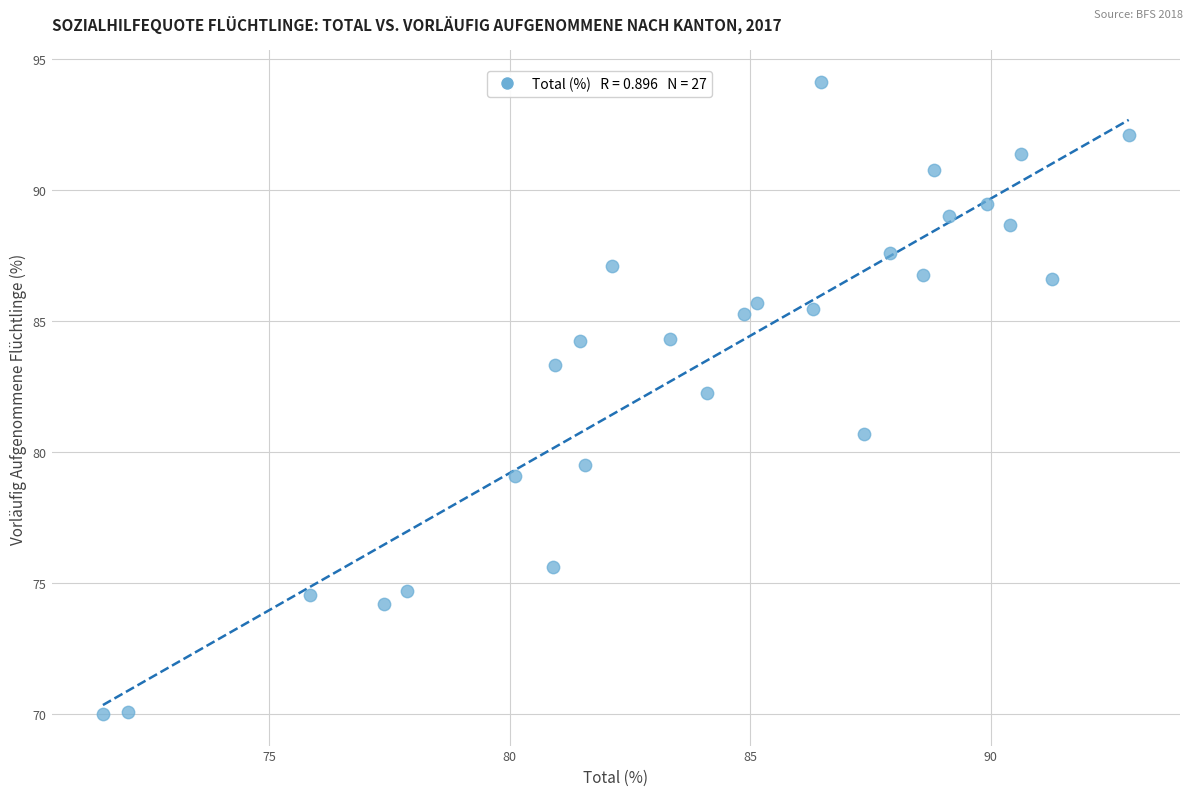

What is the range of Y values (max minus min)?

24.1